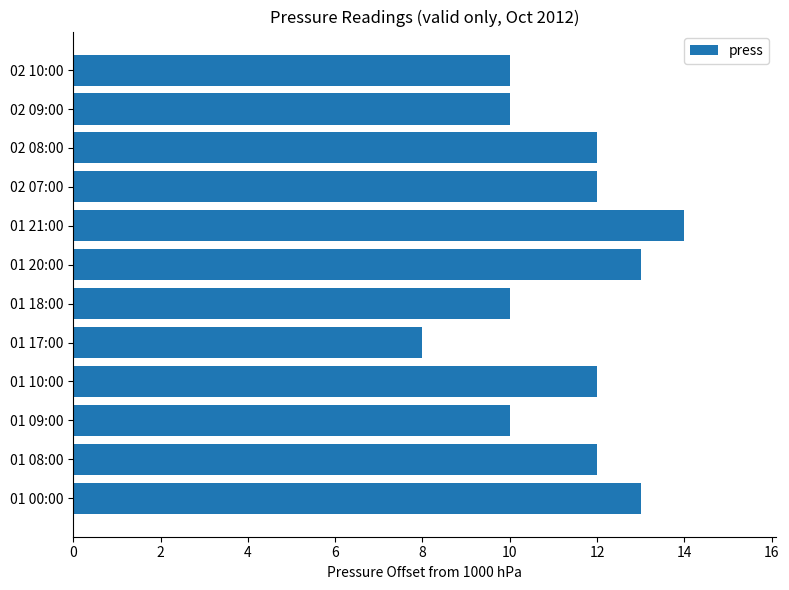

How many values are between 10 and 13?

10